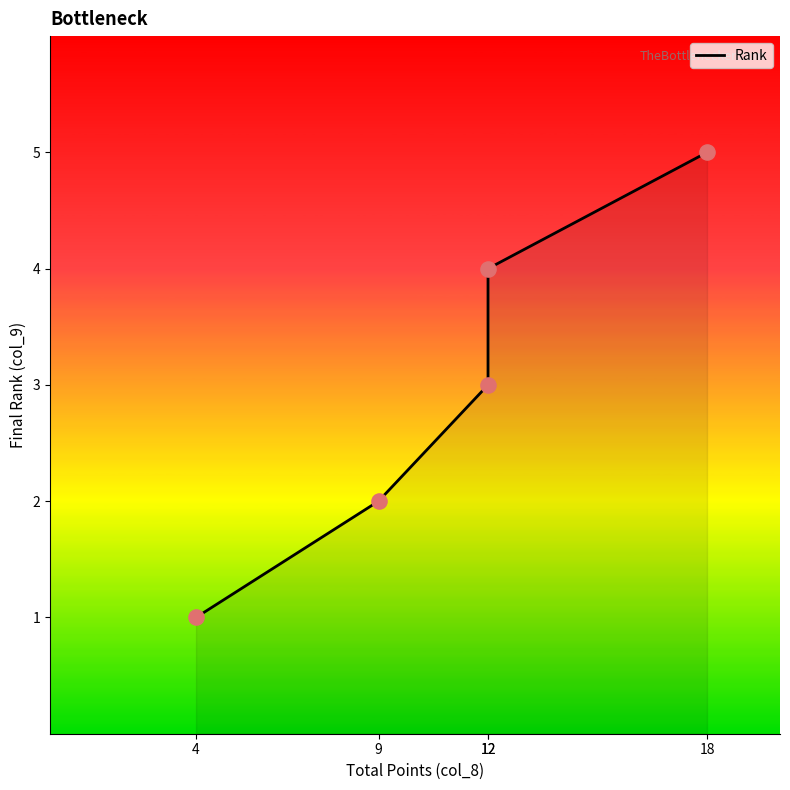

Between 12 and 9, which is larger?

12